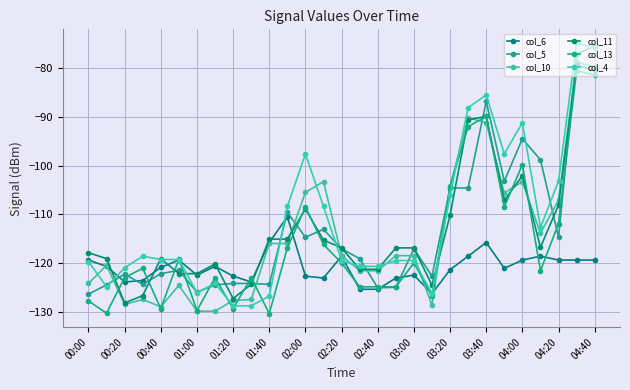

True or false: col_11 and col_4 cross at least once.

True